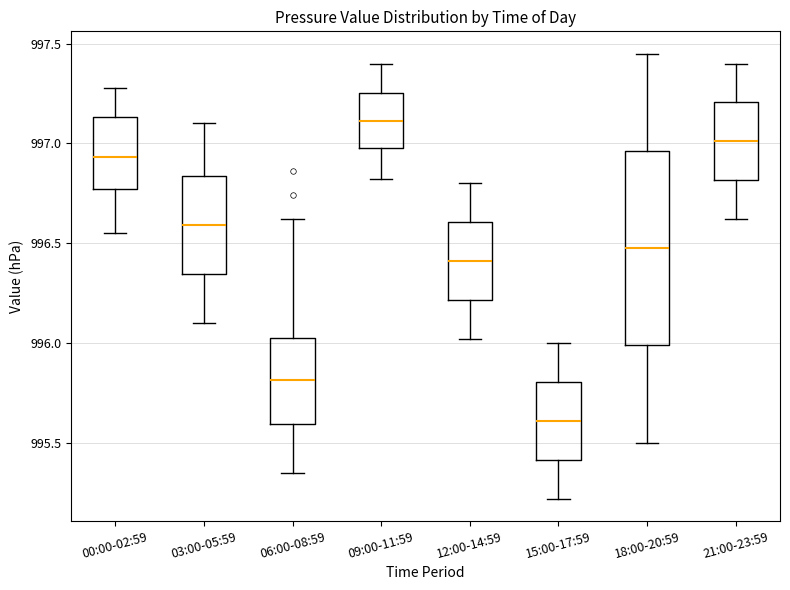

Which box is the tallest, from its lower edge to its upper edge?

18:00-20:59